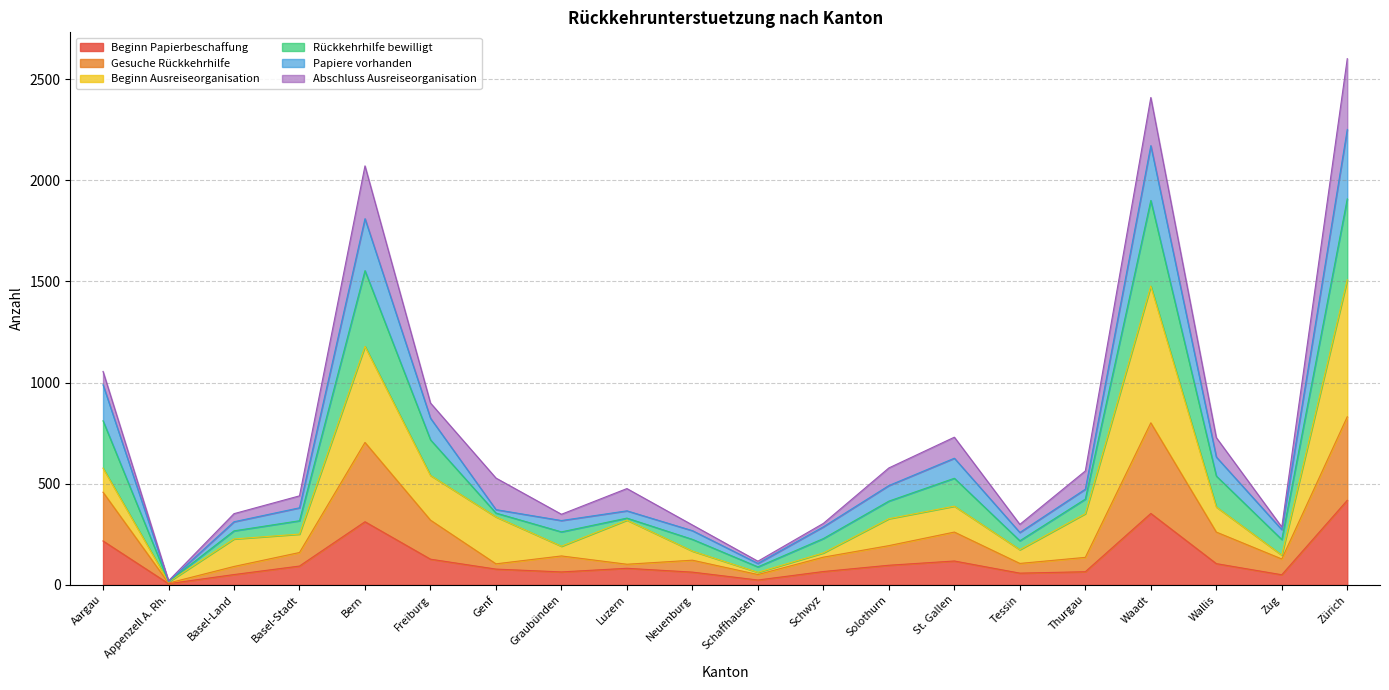

What is the total value across all series at Basel-Stadt?

440